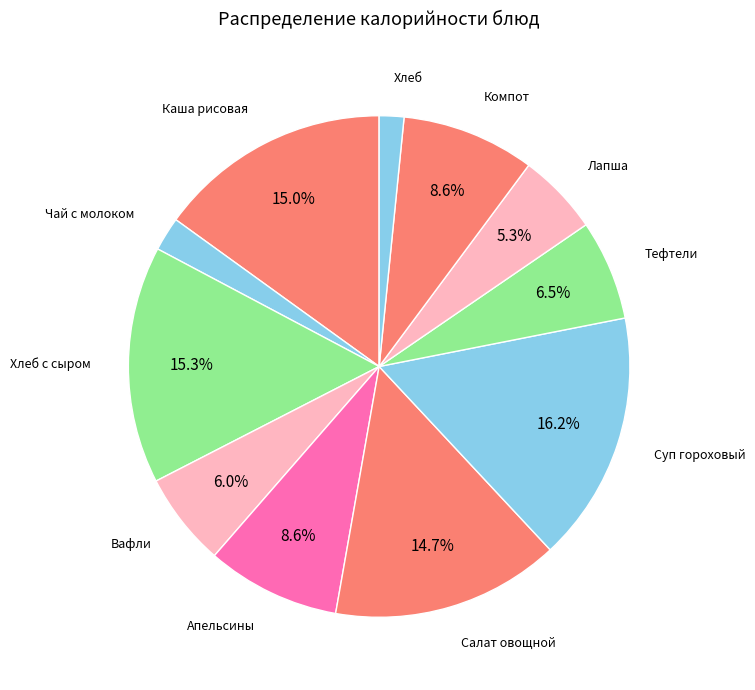

How many slices are in this pie chart?

11